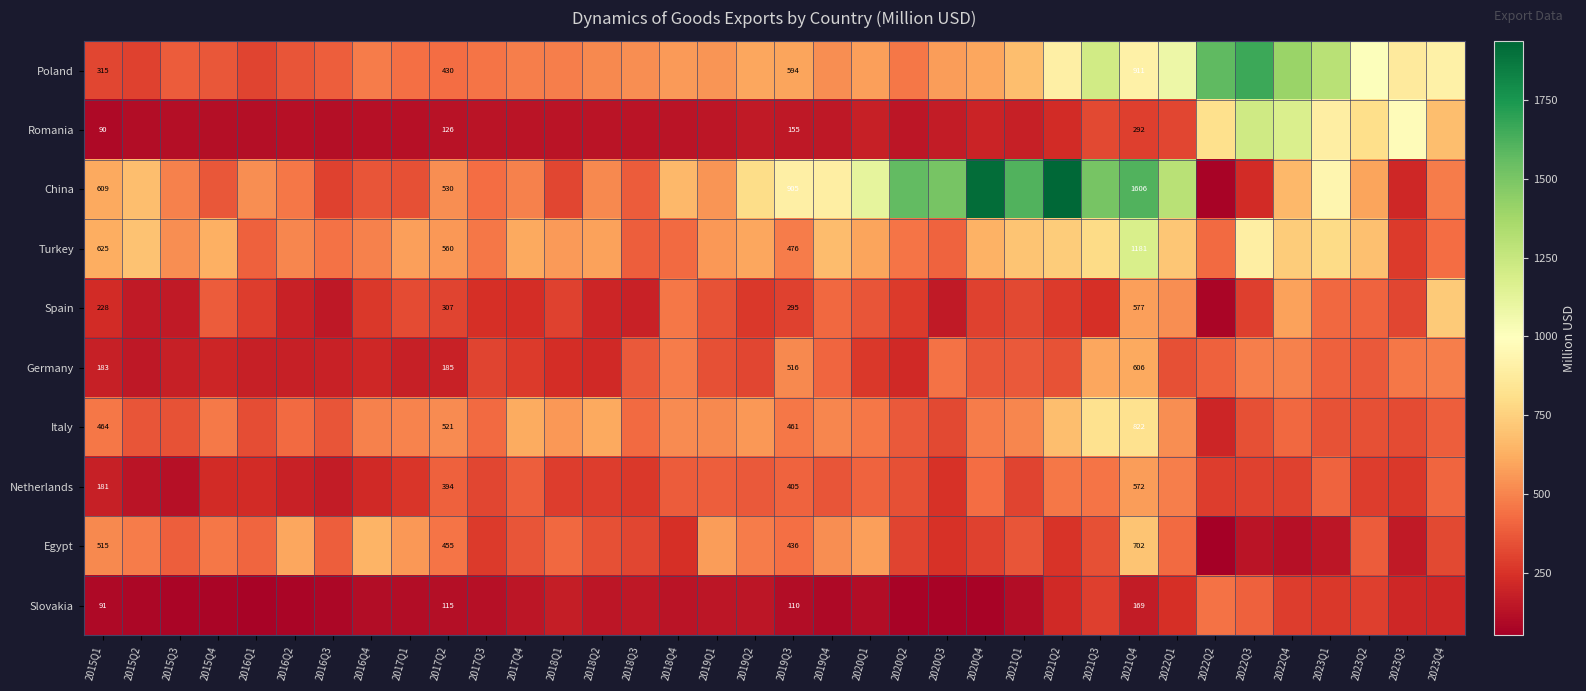

Is the value of Italy at 2019Q3 greater than the value of Spain at 2021Q2?

Yes